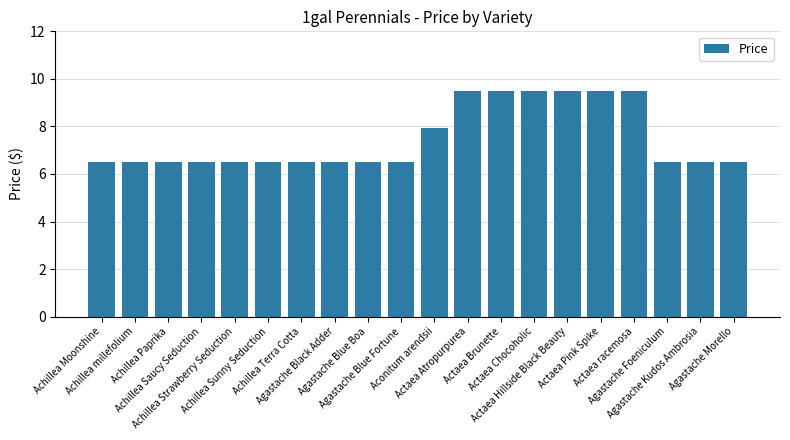

What is the label of the 3rd bar from the left?

Achillea Paprika